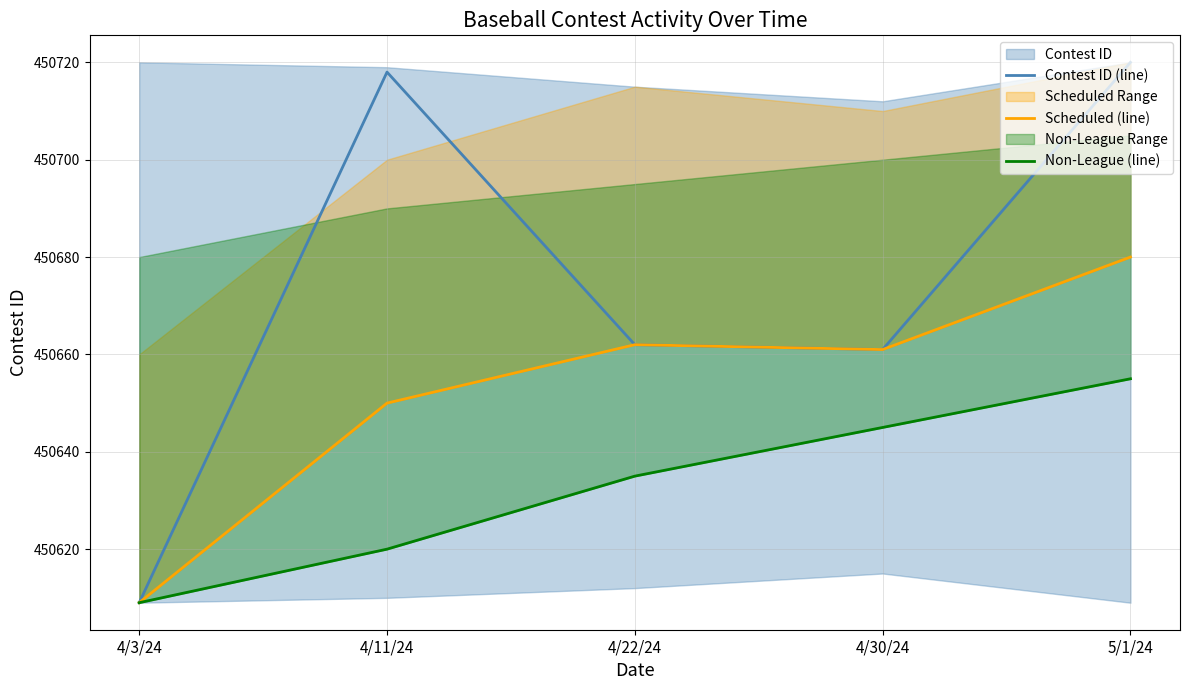

What is the difference between the highest and lowest values at 4/11/24?

98